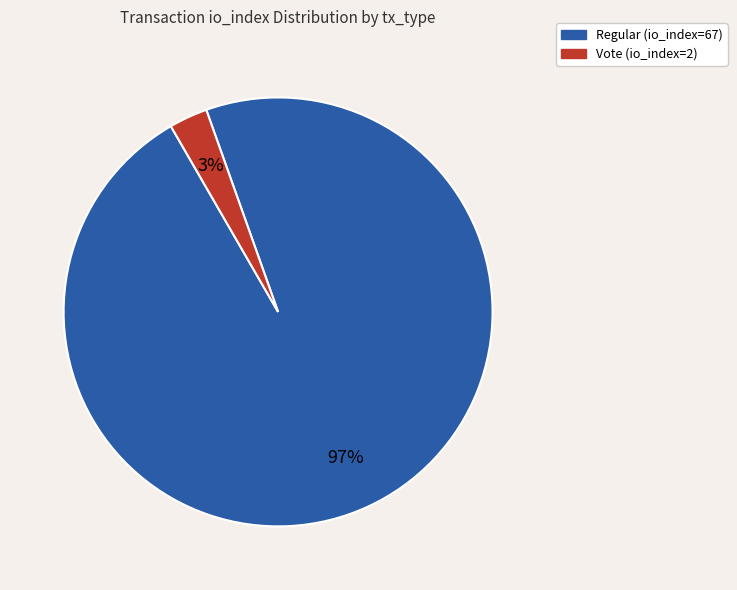

What is the smallest slice in the pie chart?

Vote